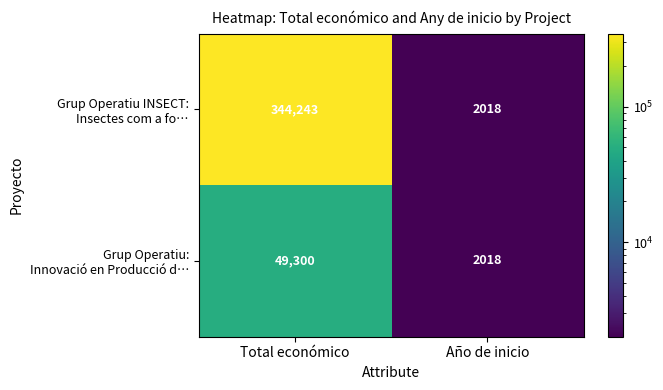

At which category is the sum across all series the highest?

Total económico